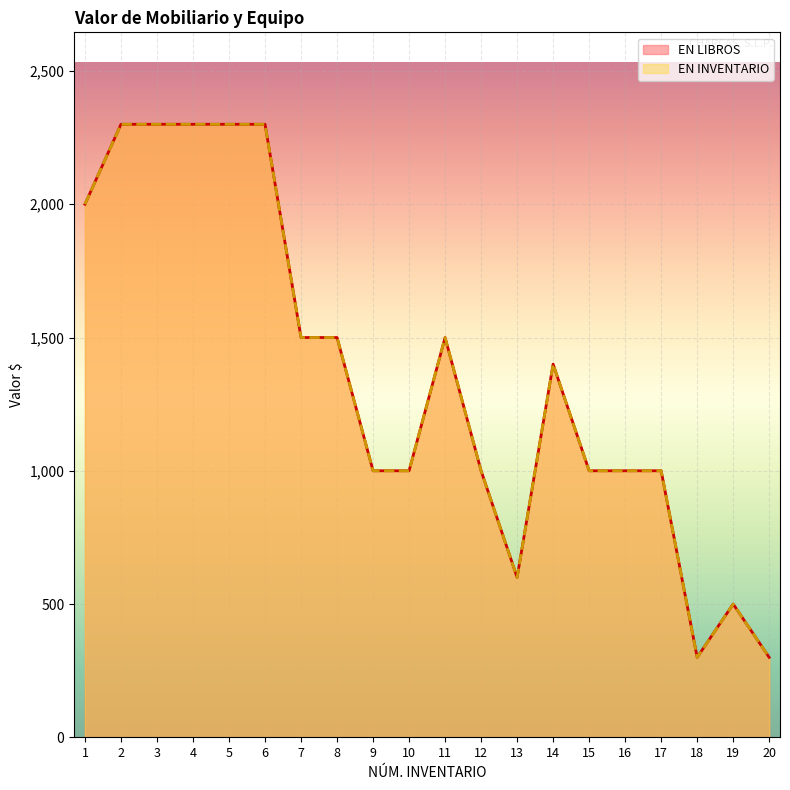

True or false: EN LIBROS and EN INVENTARIO cross at least once.

False